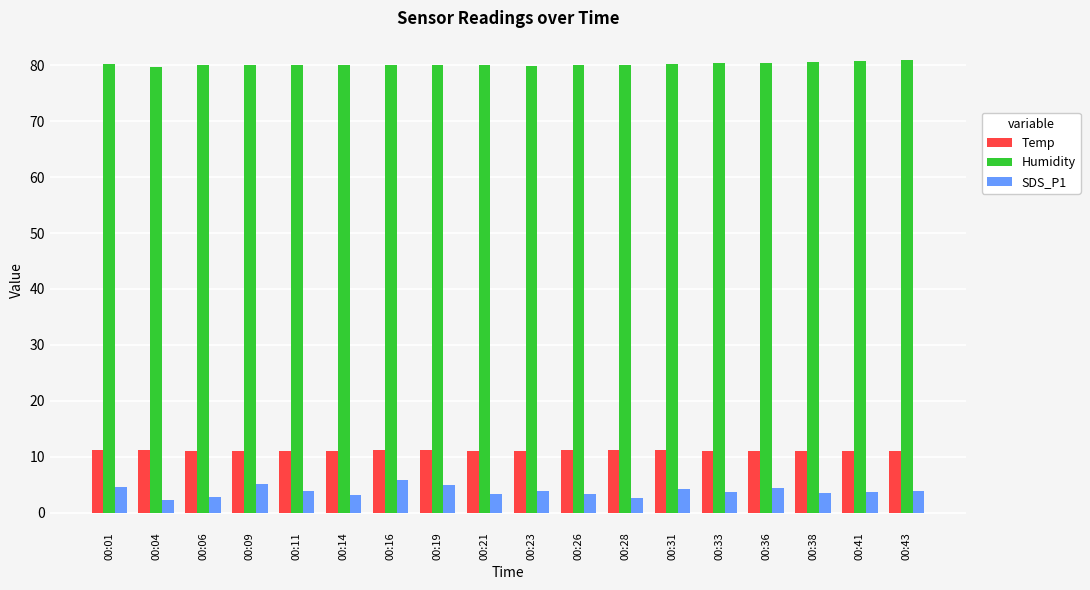

Is the value of SDS_P1 at 00:01 greater than the value of Humidity at 00:41?

No